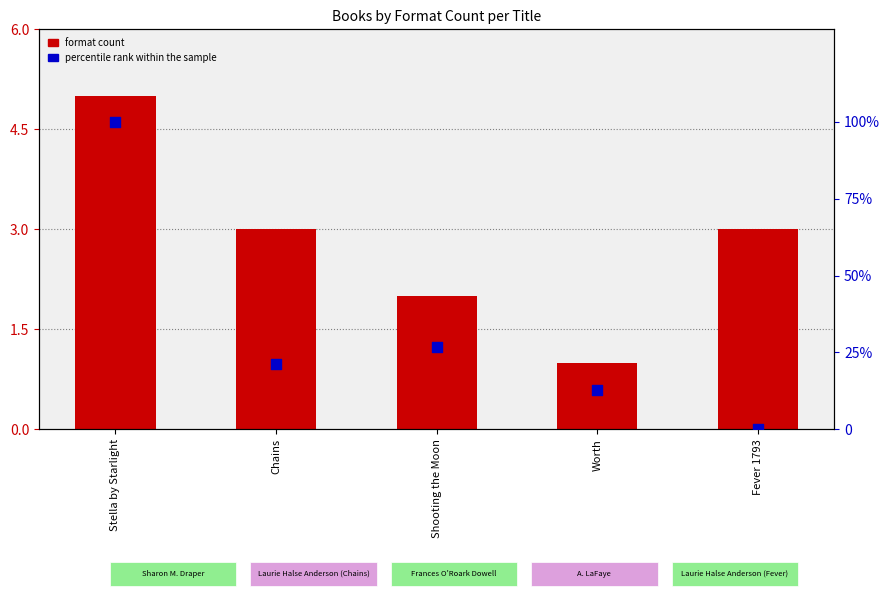

Which series has the widest spread of Y values?

percentile rank within the sample